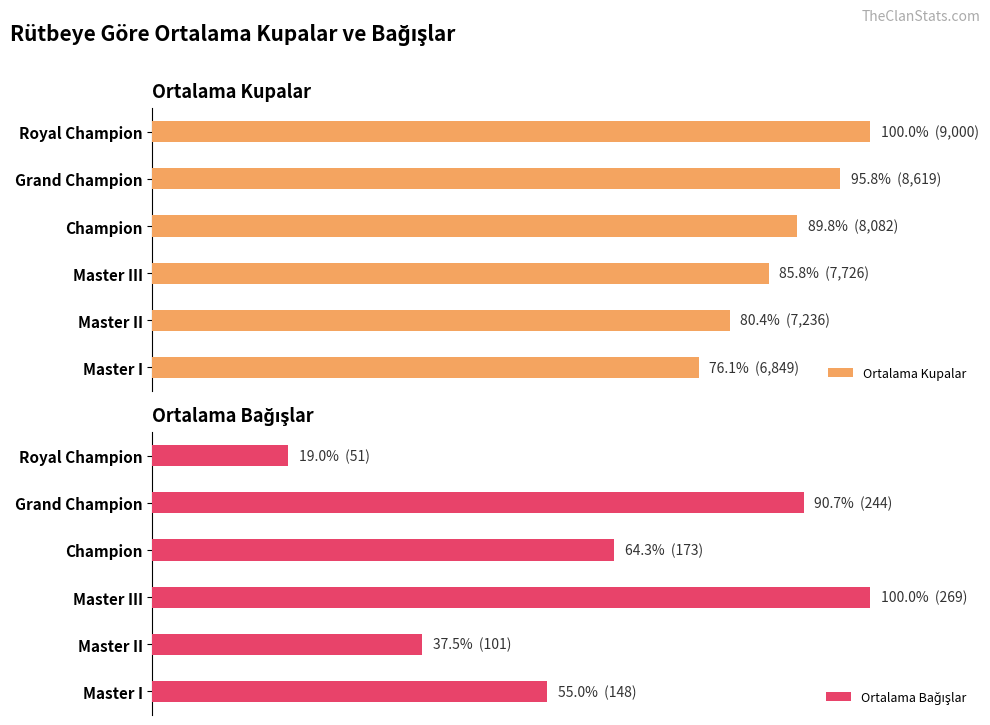

List the series in order of their overall mean, lowest first.

Ortalama Bağışlar, Ortalama Kupalar